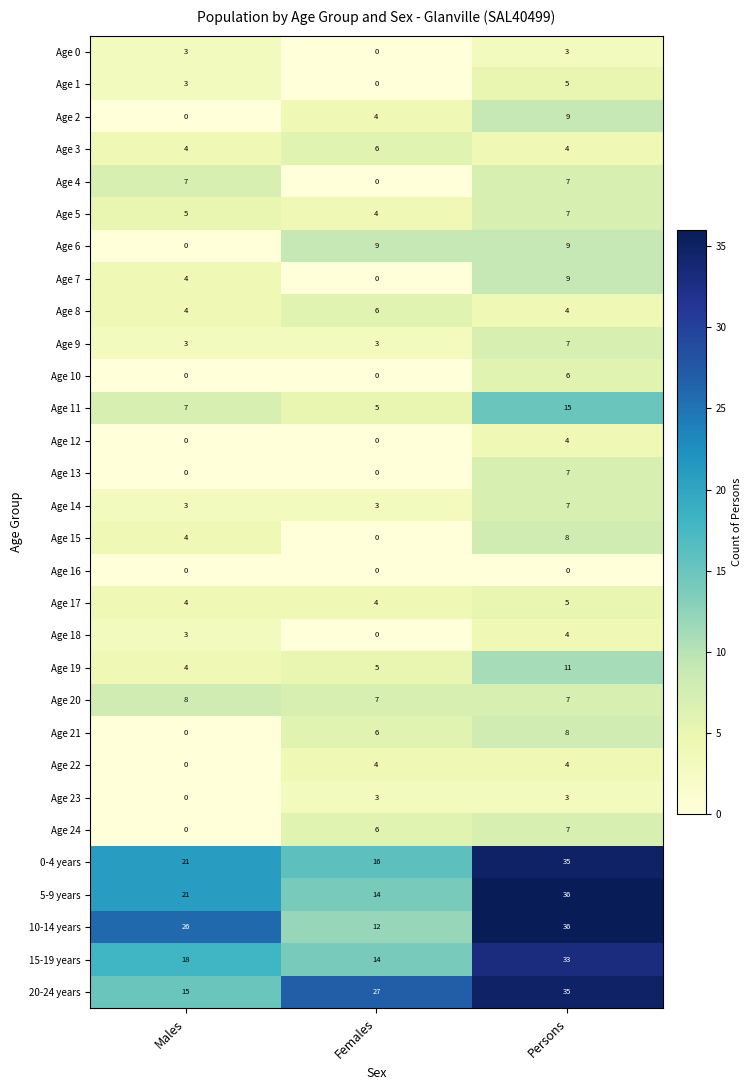

What value does the Age 11 series have at Females?

5